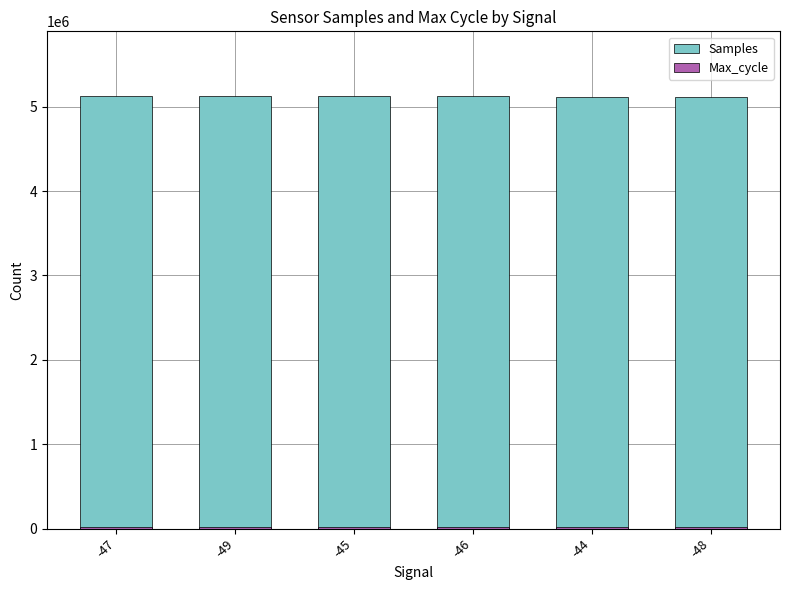

What is the average value of the Samples series?

5120665